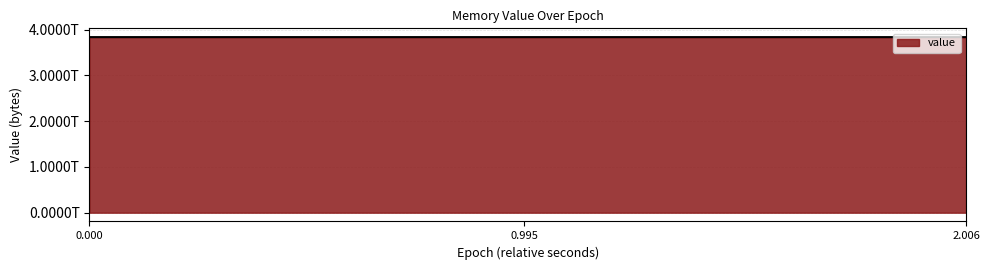

Does the chart display data point markers on the line(s)?

No